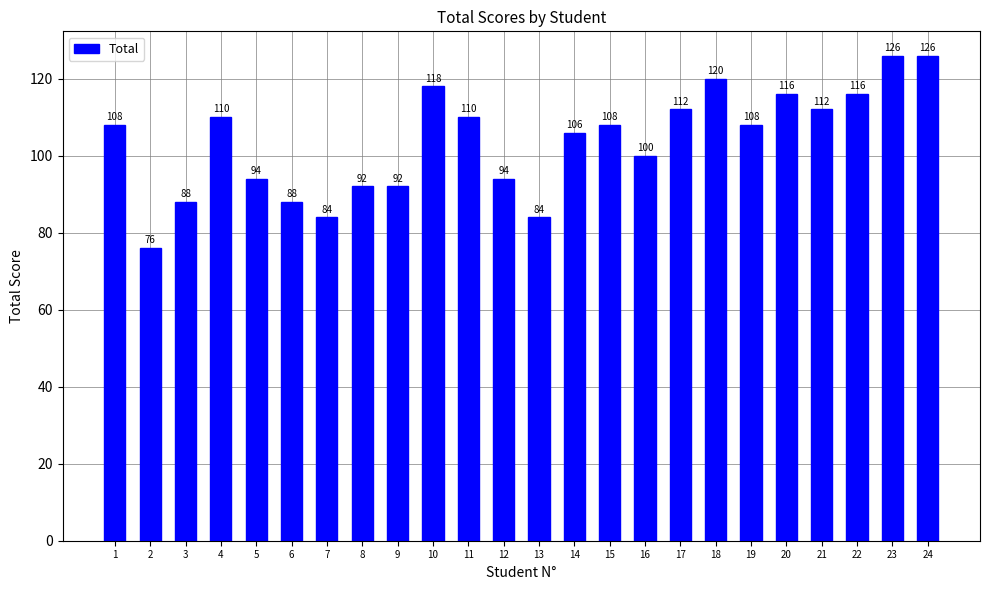

What is the minimum value shown in the chart?

76